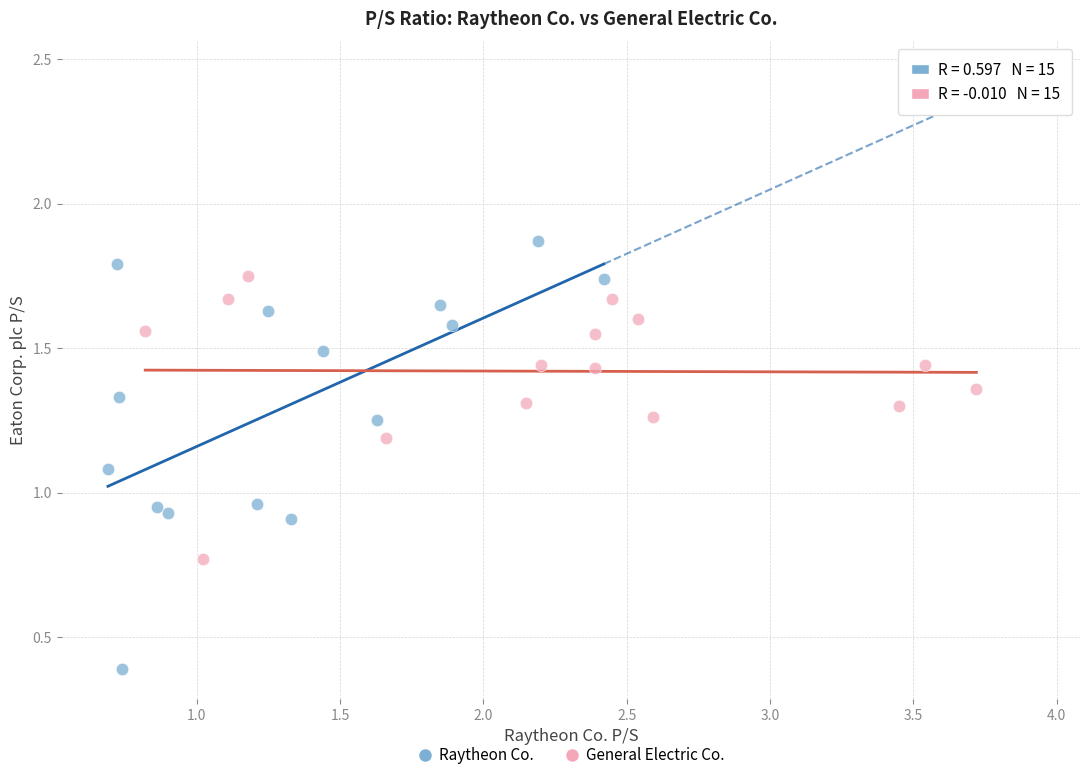

Which series has the widest spread of Y values?

Raytheon Co.